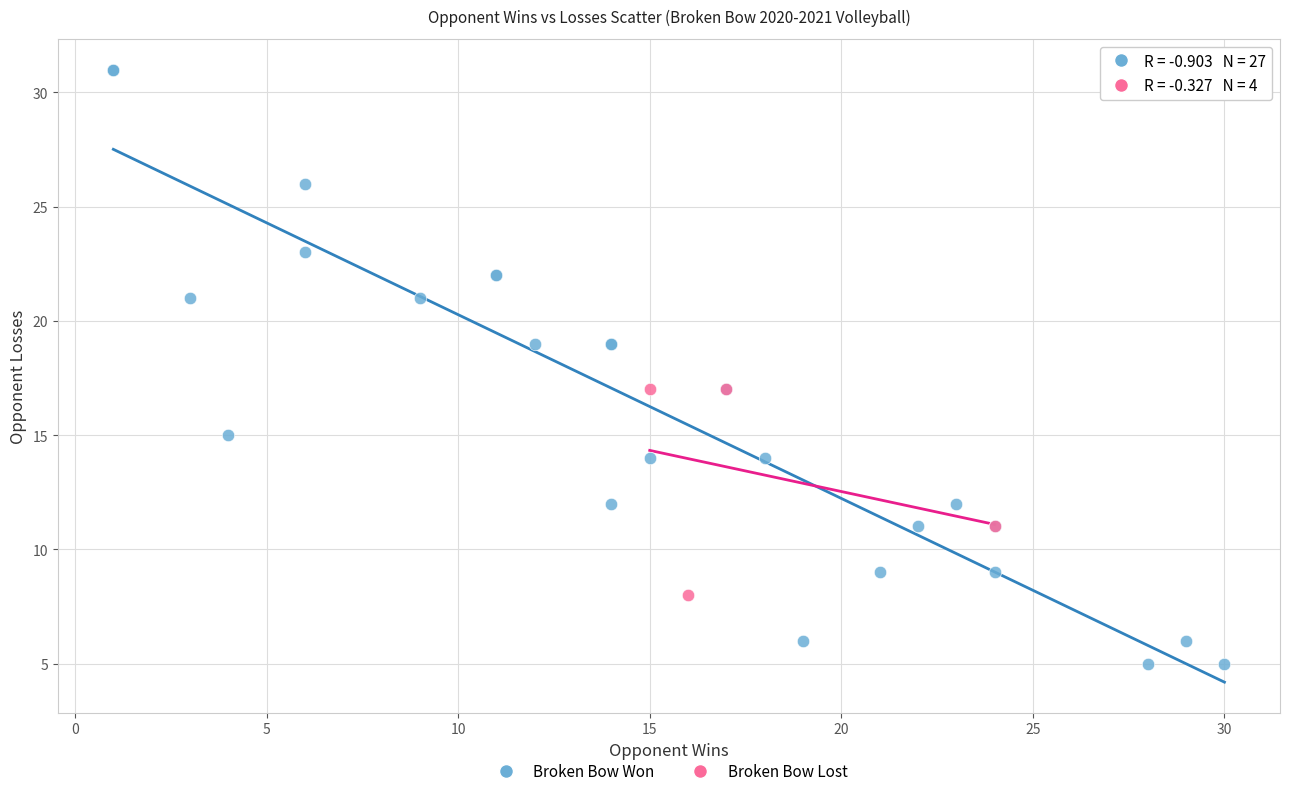

Which series has the widest spread of Y values?

Broken Bow Won